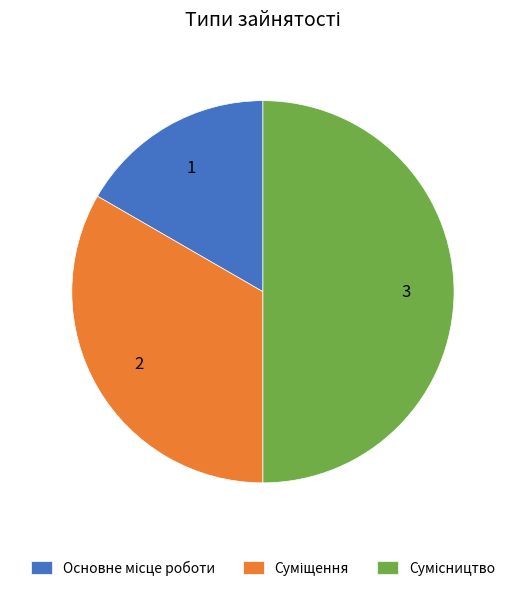

Which slice is the largest?

Сумісництво